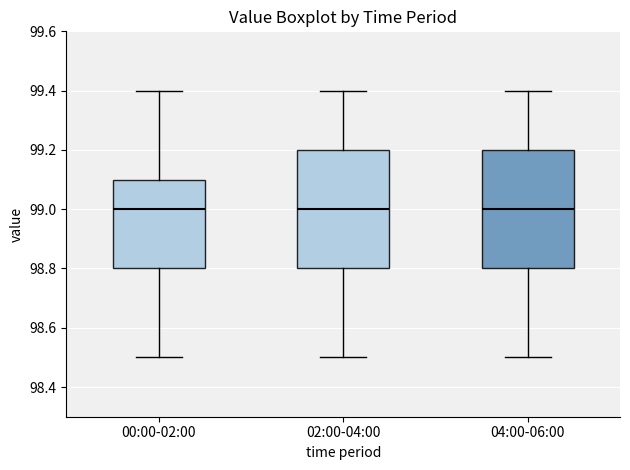

Reading left to right, read every box against the y-axis: the position of its median line, the range the box covers, and the ends of its whiskers. The values are not printed on the chart, so give them approximately, as read against the axis.

00:00-02:00: median 99.0, box 98.8 to 99.1, whiskers 98.5 to 99.4
02:00-04:00: median 99.0, box 98.8 to 99.2, whiskers 98.5 to 99.4
04:00-06:00: median 99.0, box 98.8 to 99.2, whiskers 98.5 to 99.4